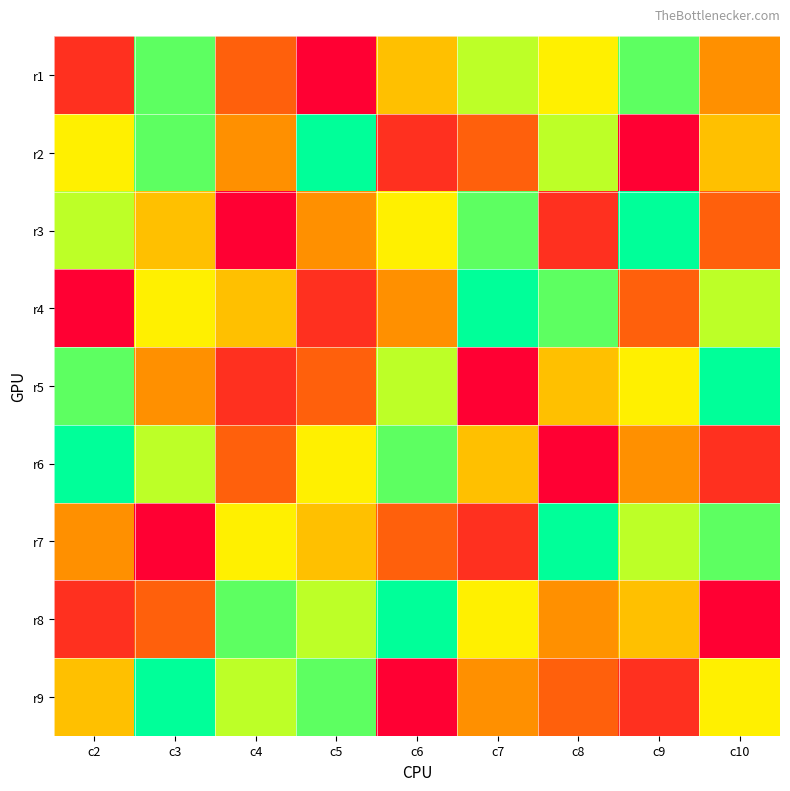

What is the total value across all series at c6?

45